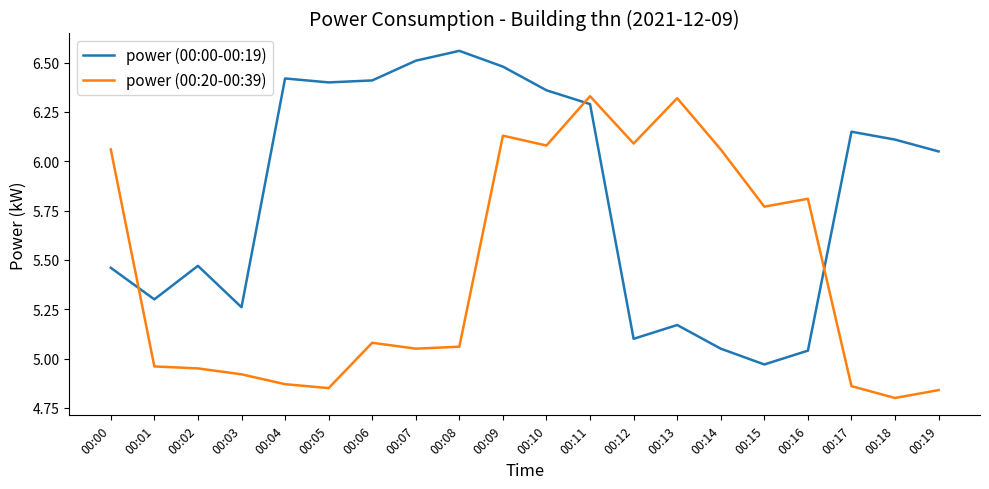

What is the difference between the maximum and minimum values in the power (00:00-00:19) series?

1.6